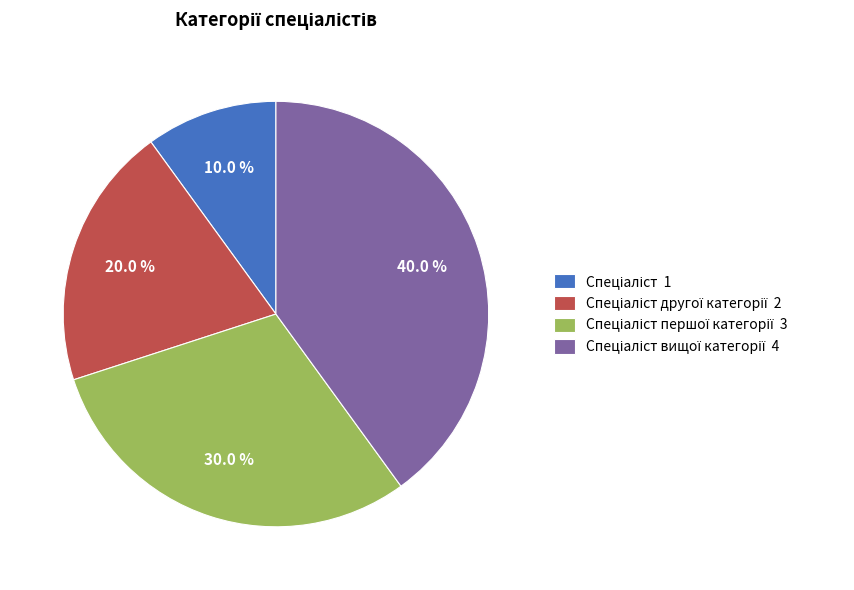

How many segments does this pie chart have?

4